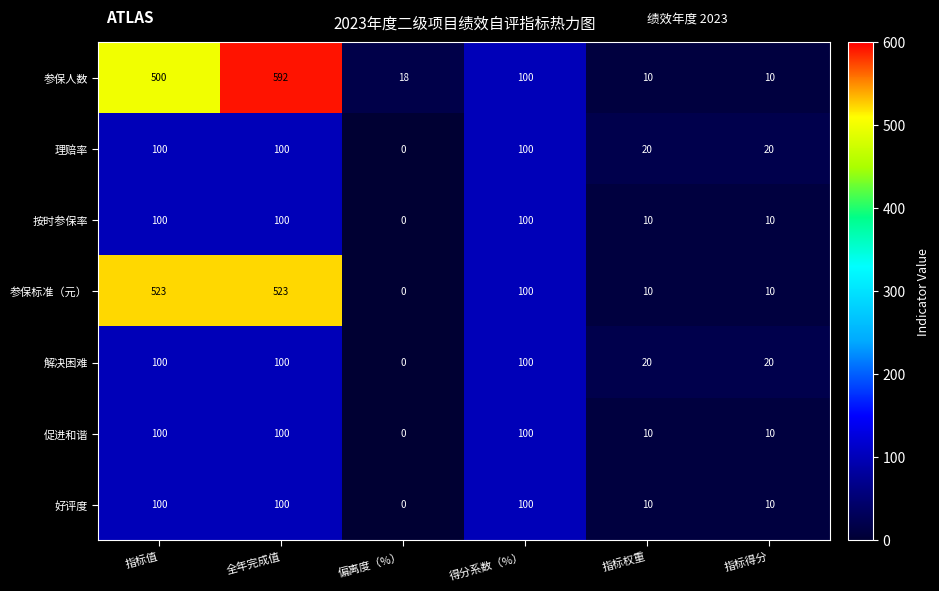

Which series has the largest total across all categories?

参保人数